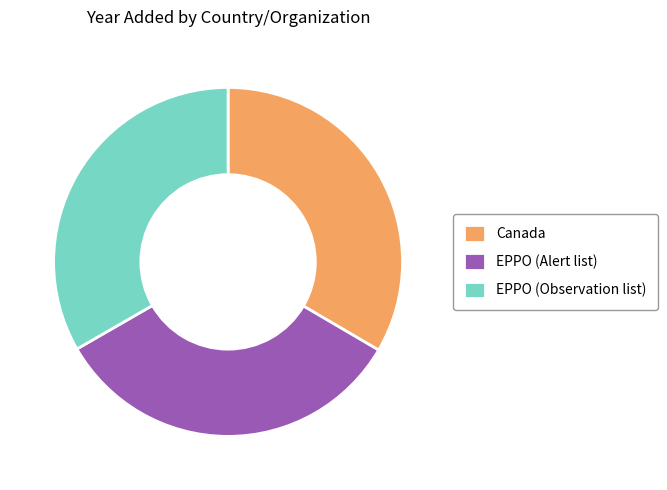

Do EPPO (Observation list) and EPPO (Alert list) together represent more than half of the pie?

Yes